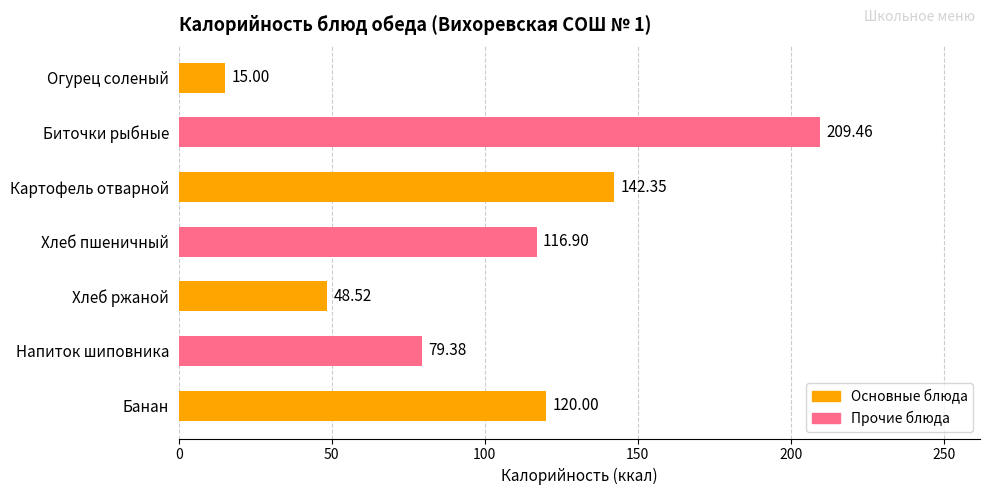

At which category does the chart reach its peak across all series?

Биточки рыбные